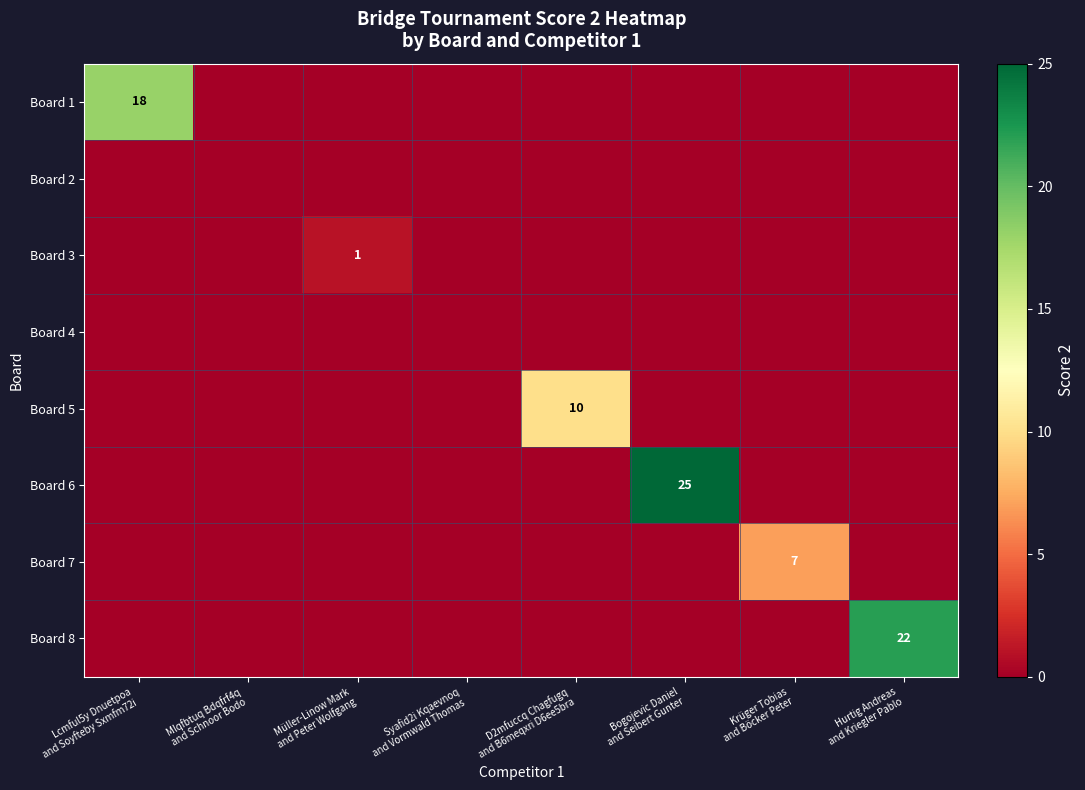

How many values in Board 3 are above zero?

1